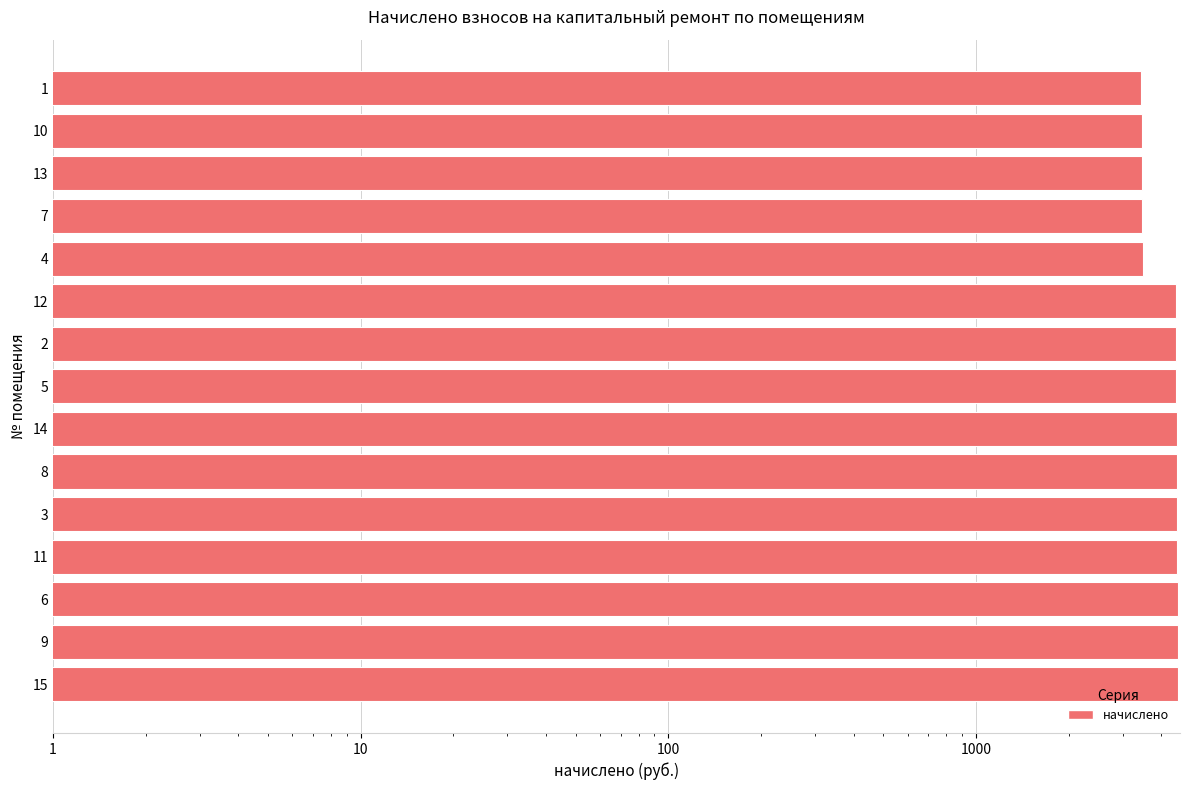

The chart shows a value of 7119.2 at 3. True or false?

False